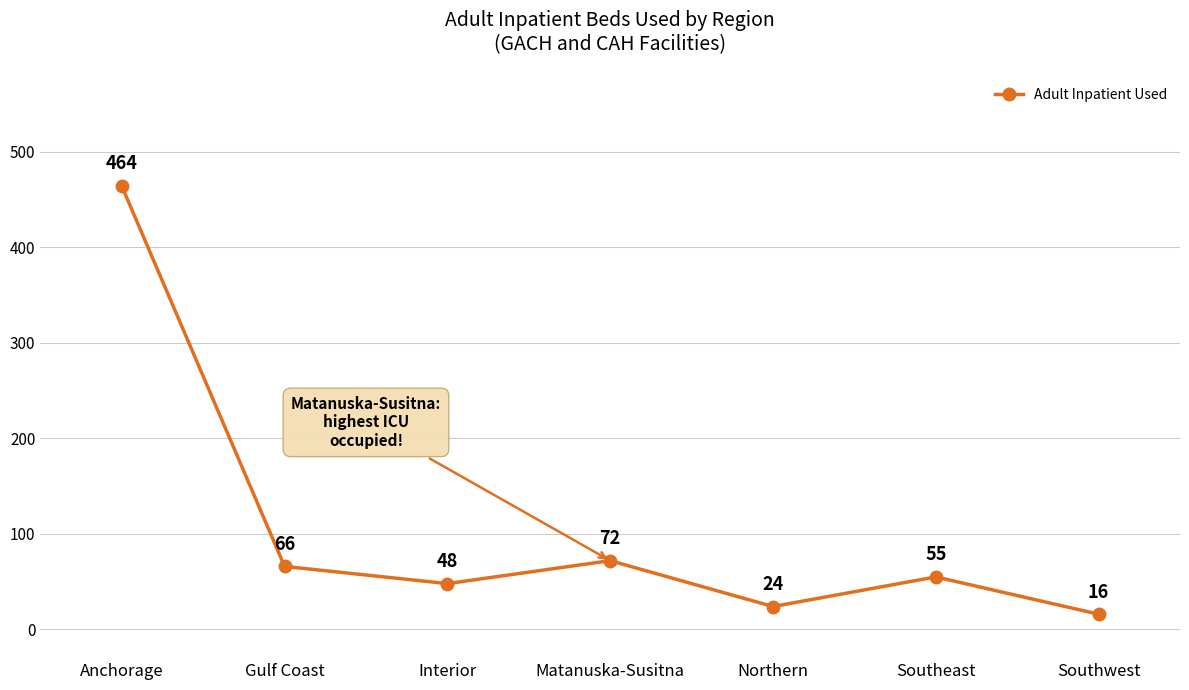

List the labels in order of value, smallest first.

Southwest, Northern, Interior, Southeast, Gulf Coast, Matanuska-Susitna, Anchorage